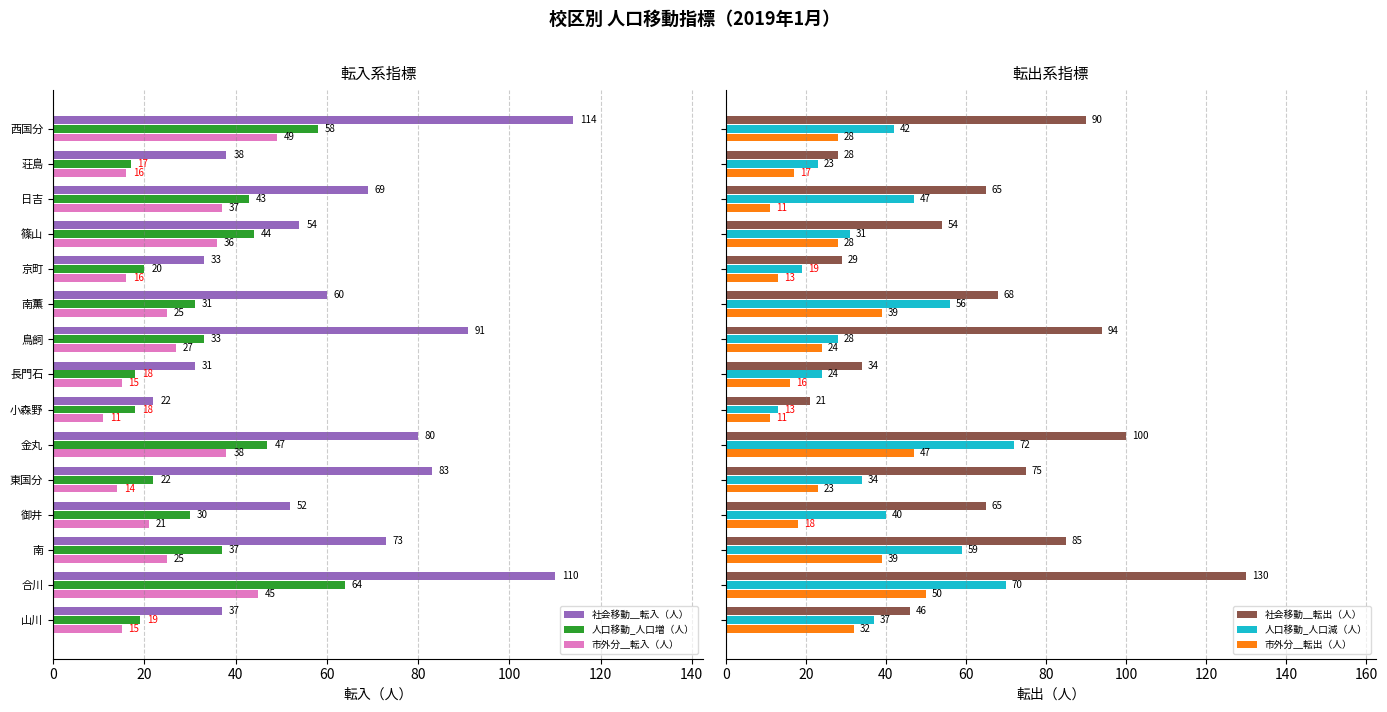

What is the difference between the maximum and minimum values in the 人口移動_人口増（人） series?

47